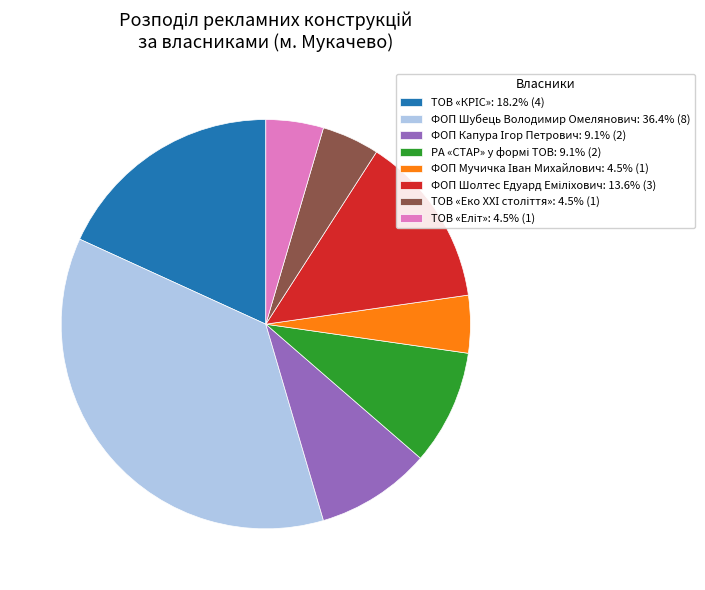

Does any single category account for the majority?

No